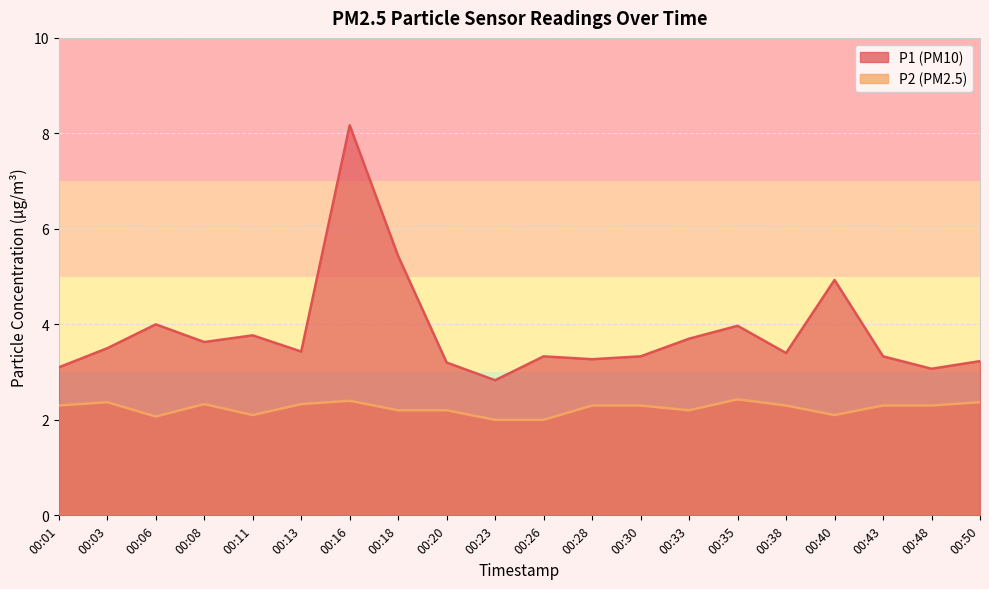

Reading right to left, list all the values displayed in this chart.

P1: 00:50=3.2	00:48=3.1	00:43=3.3	00:40=4.9	00:38=3.4	00:35=4.0	00:33=3.7	00:30=3.3	00:28=3.3	00:26=3.3	00:23=2.8	00:20=3.2	00:18=5.4	00:16=8.2	00:13=3.4	00:11=3.8	00:08=3.6	00:06=4.0	00:03=3.5	00:01=3.1
P2: 00:50=2.4	00:48=2.3	00:43=2.3	00:40=2.1	00:38=2.3	00:35=2.4	00:33=2.2	00:30=2.3	00:28=2.3	00:26=2.0	00:23=2.0	00:20=2.2	00:18=2.2	00:16=2.4	00:13=2.3	00:11=2.1	00:08=2.3	00:06=2.1	00:03=2.4	00:01=2.3